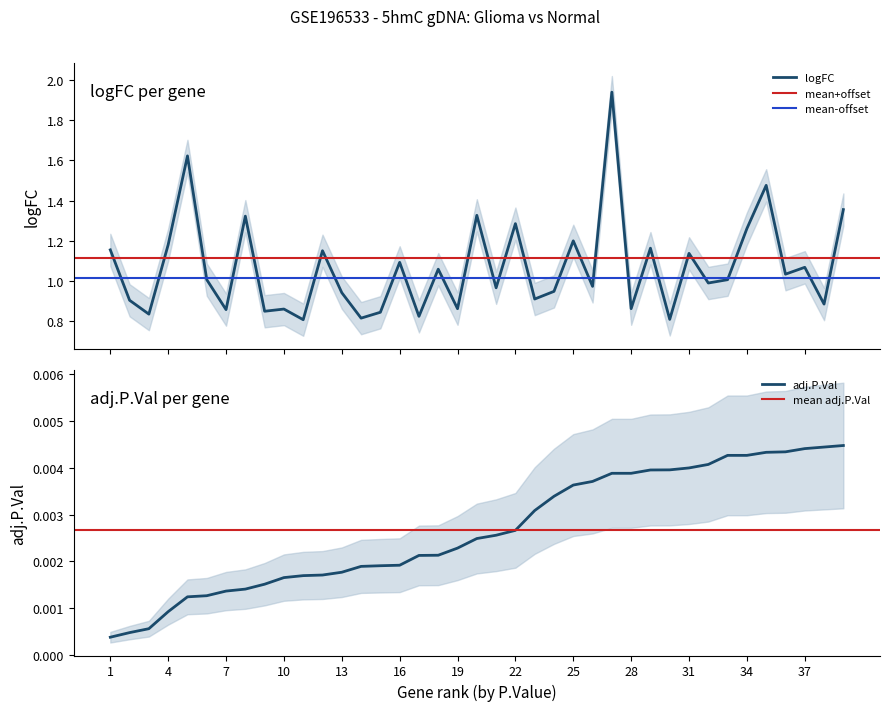

How many data points in logFC are above 1?

20